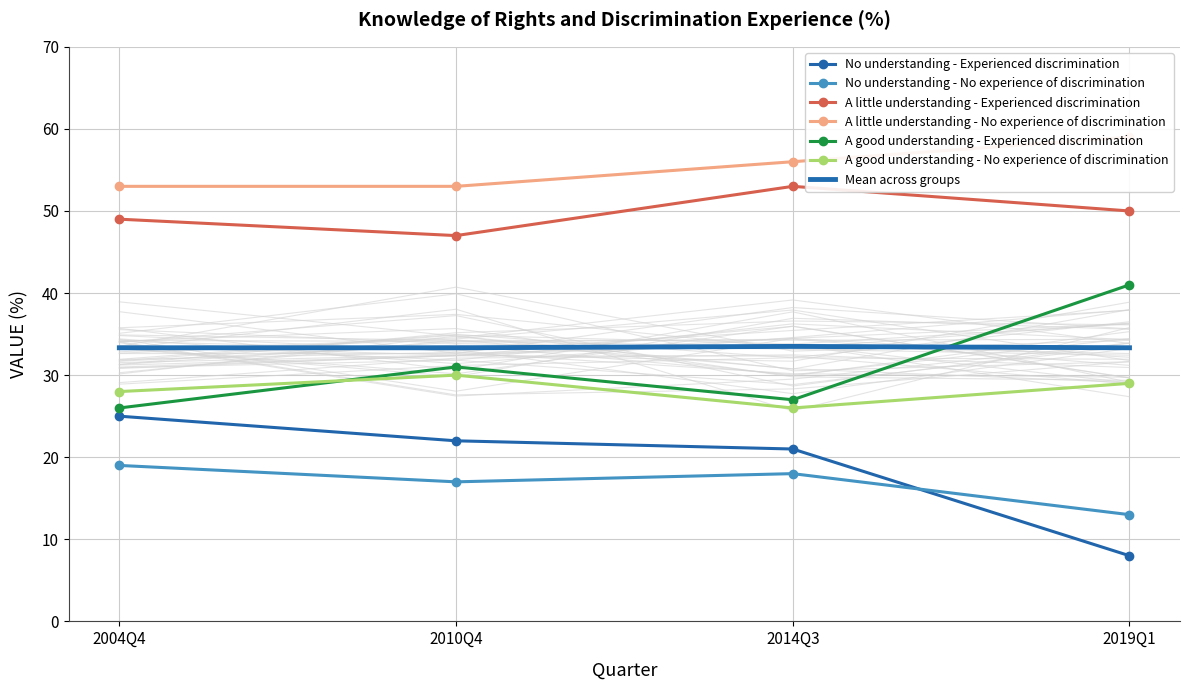

Which category has the lowest value in the A little understanding - Experienced discrimination series?

2010Q4